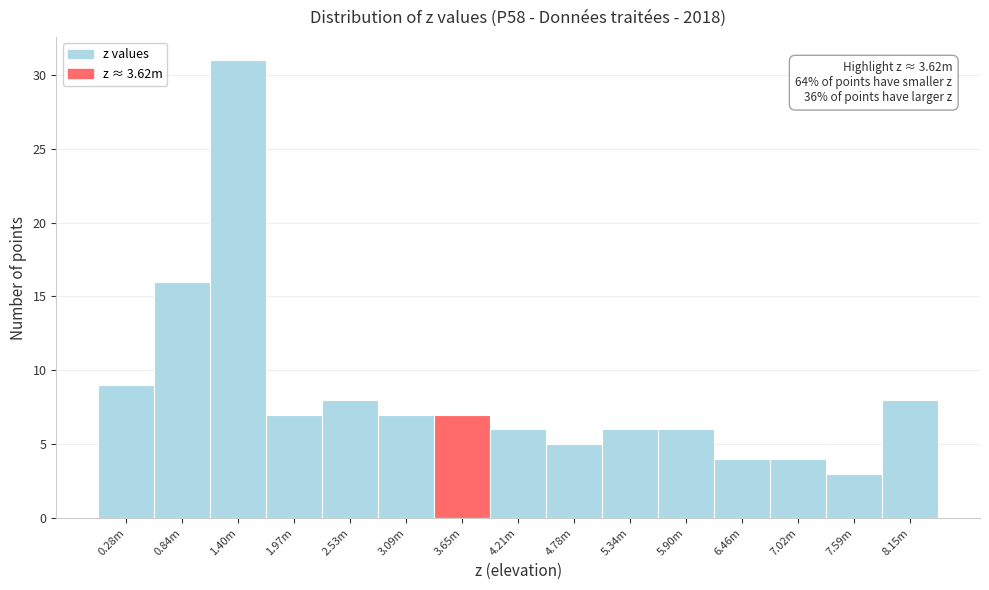

Reading left to right, list all the values displayed in this chart.

9	16	31	7	8	7	7	6	5	6	6	4	4	3	8